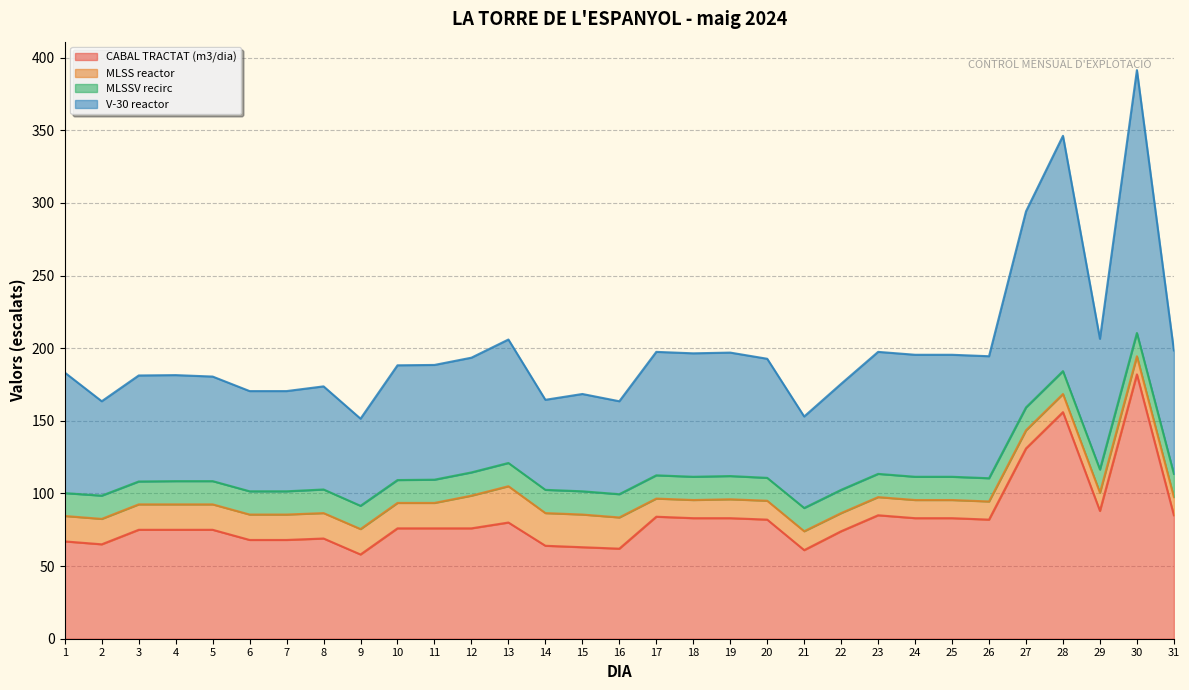

How many data points does each series have?

31